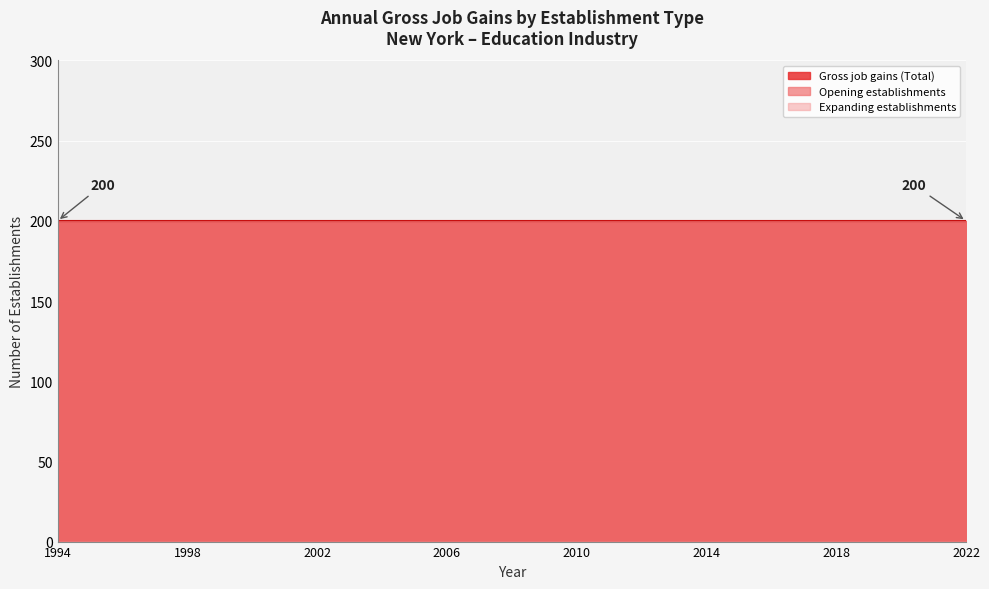

At how many categories does at least one series exceed 16?

29